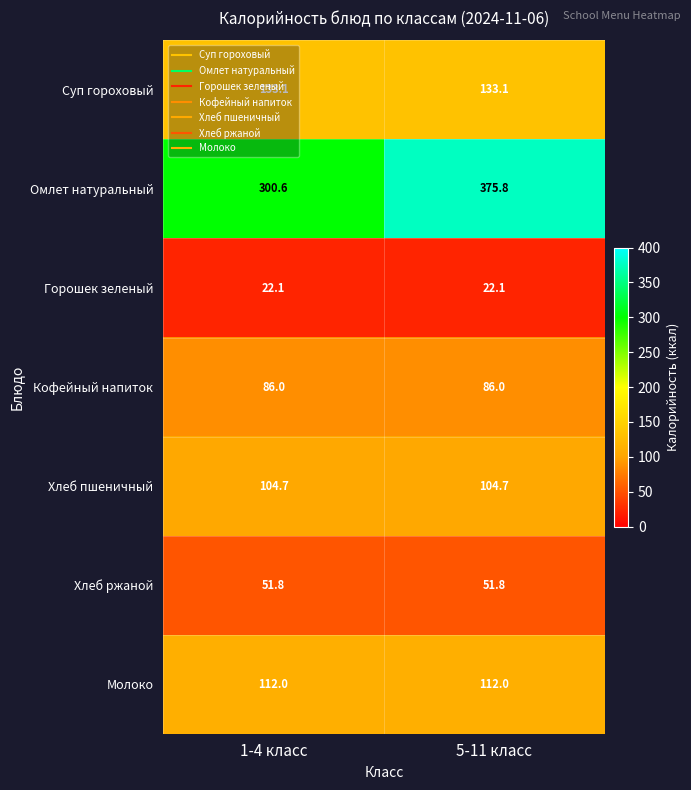

What is the minimum value for Молоко?

112.0